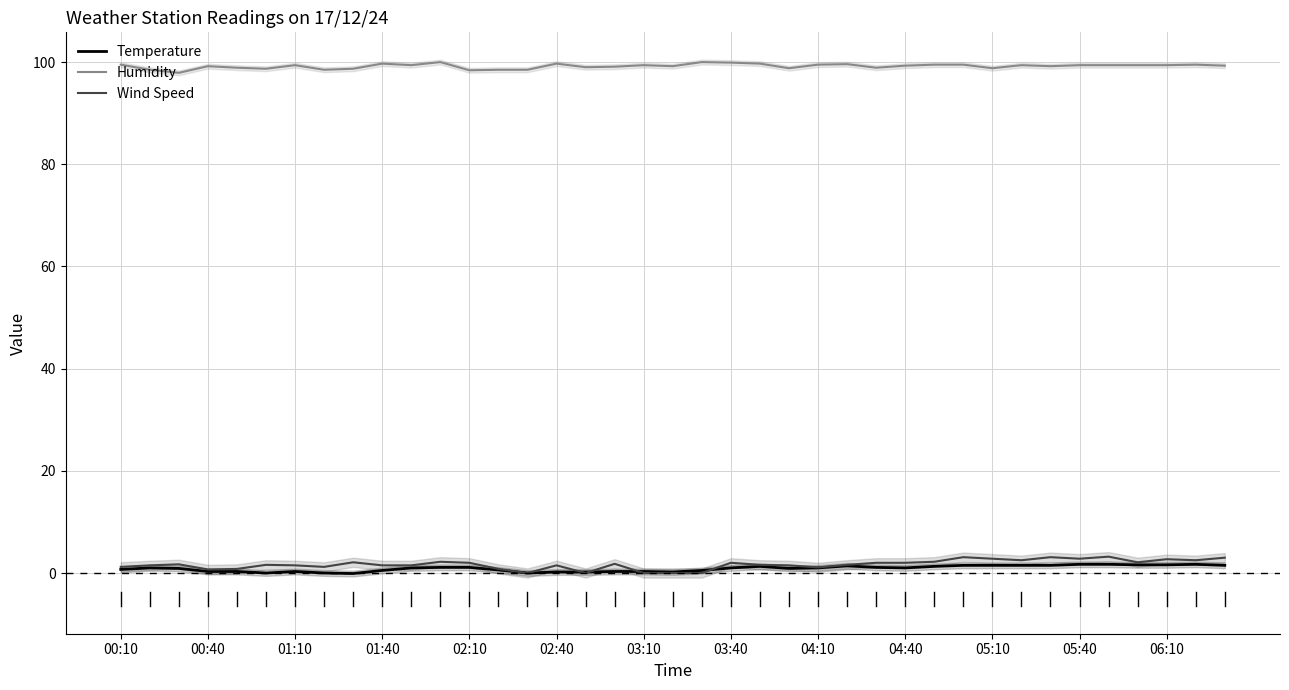

At how many categories does at least one series exceed 64?

39